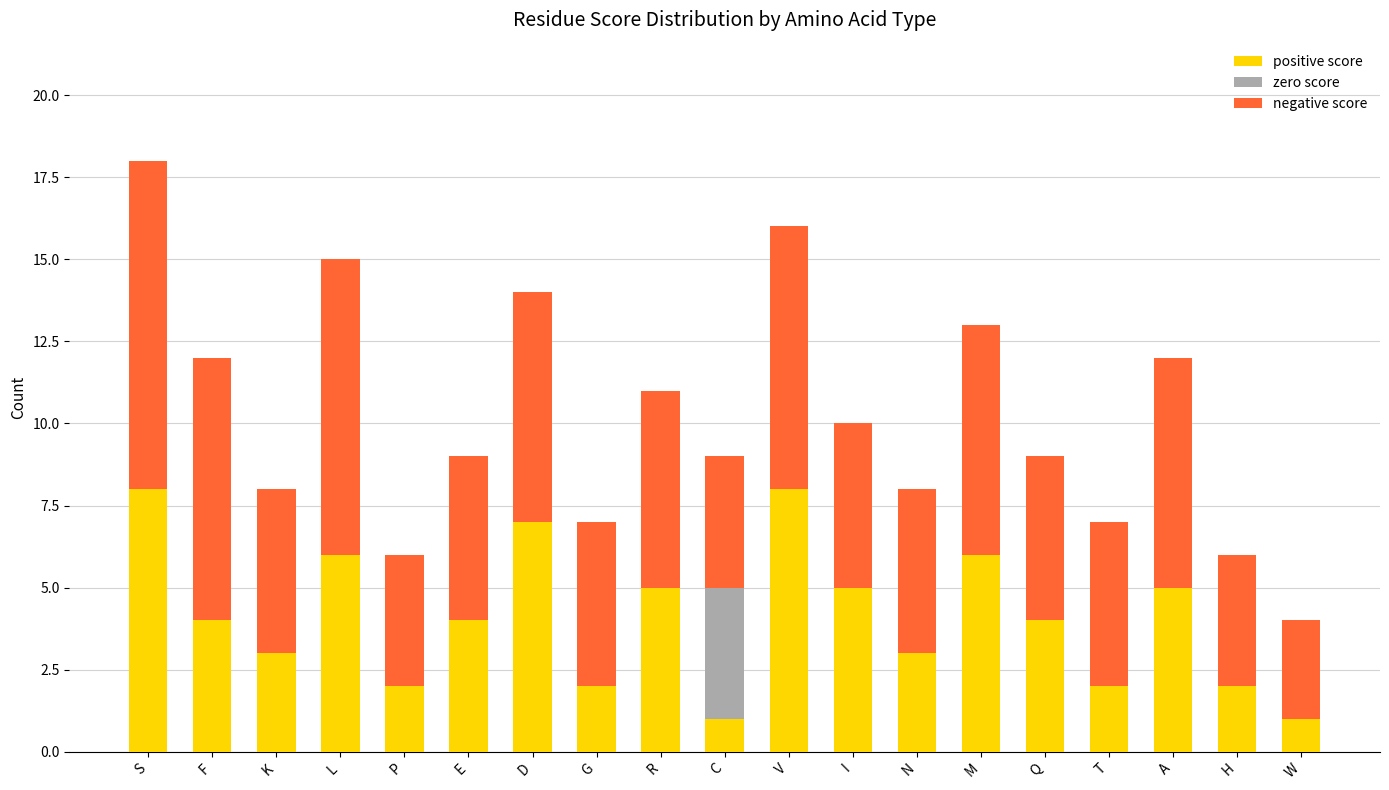

What value does the positive score series have at L?

6